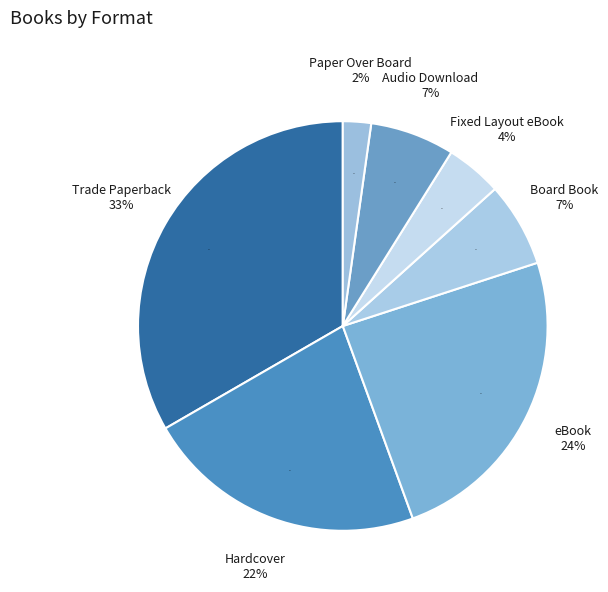

How many segments does this pie chart have?

7